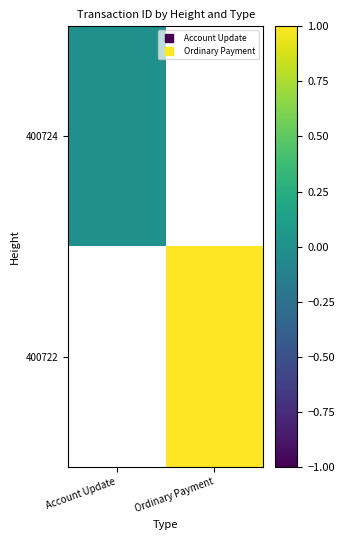

At which category does the chart reach its minimum across all series?

Account Update